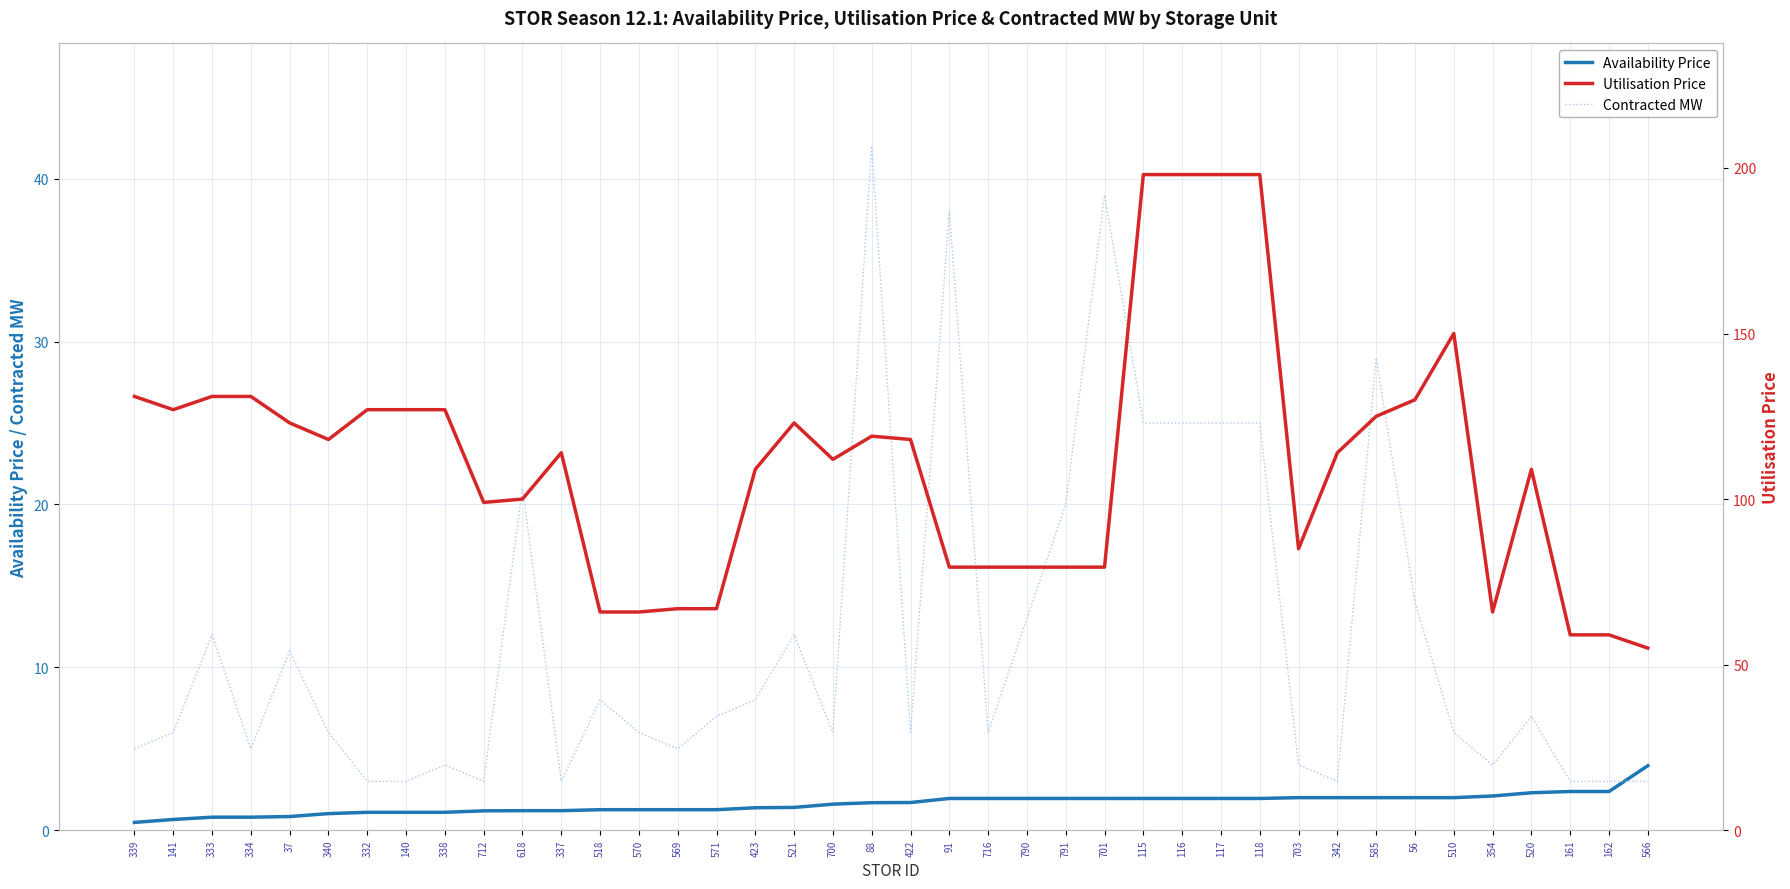

What is the approximate value of Utilisation Price at 88?

119.0